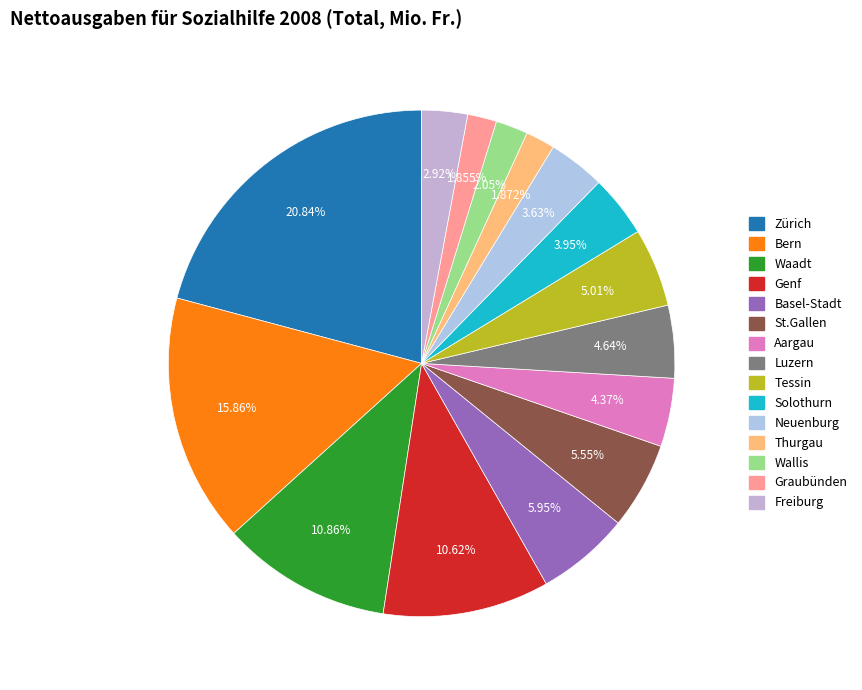

How many segments does this pie chart have?

15